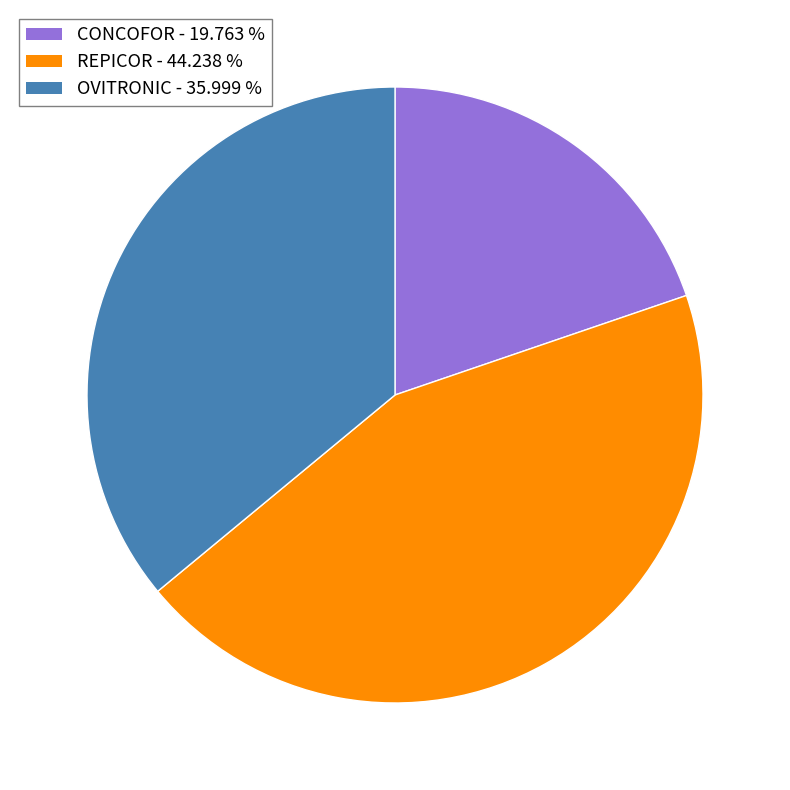

The REPICOR slice represents 44% of the pie. True or false?

True